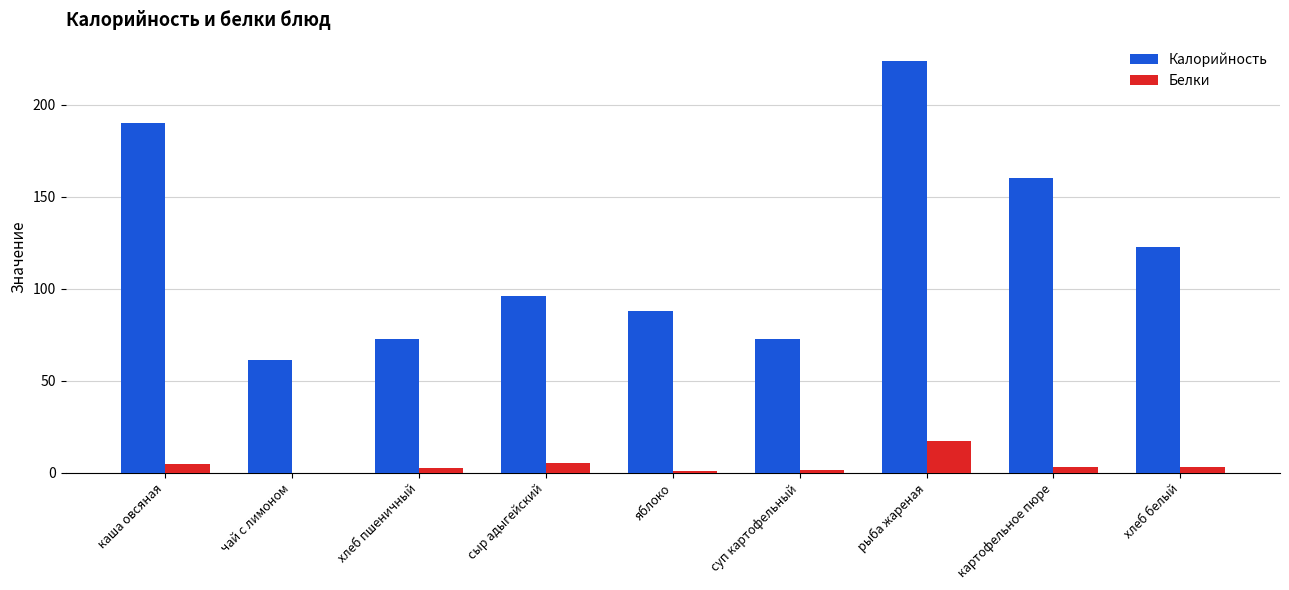

The value of Белки at картофельное пюре is 3.2. True or false?

True